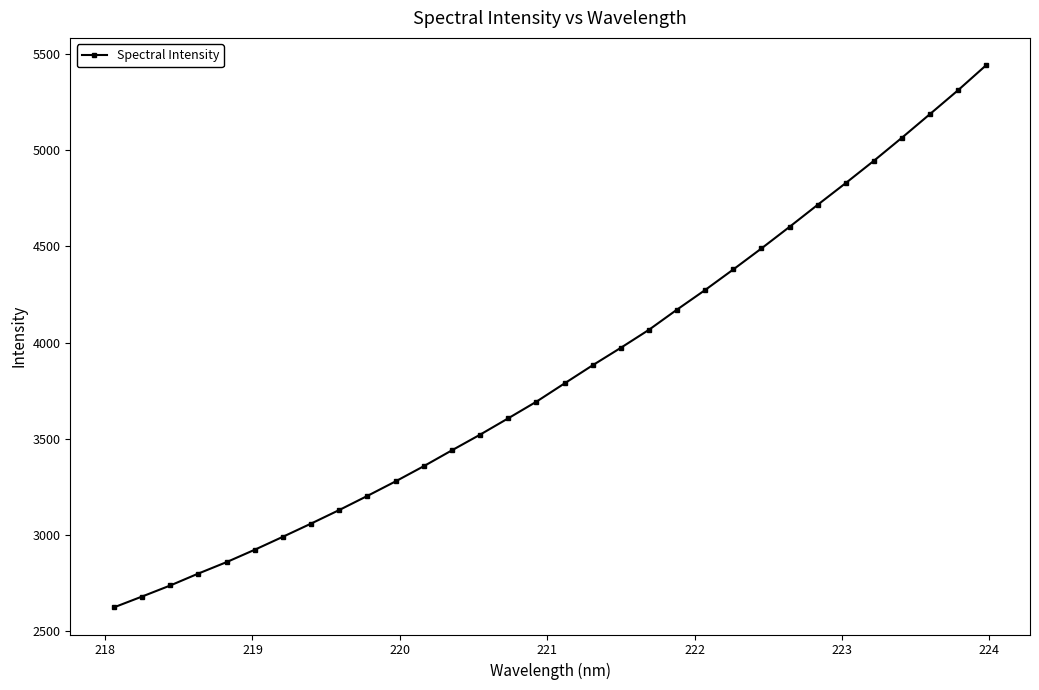

What is the smallest value displayed?

2625.1